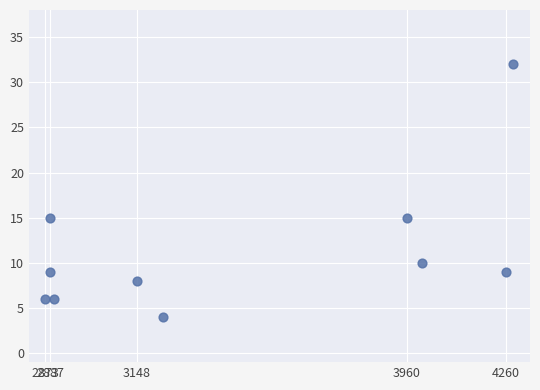

What is the range of Y values (max minus min)?

28